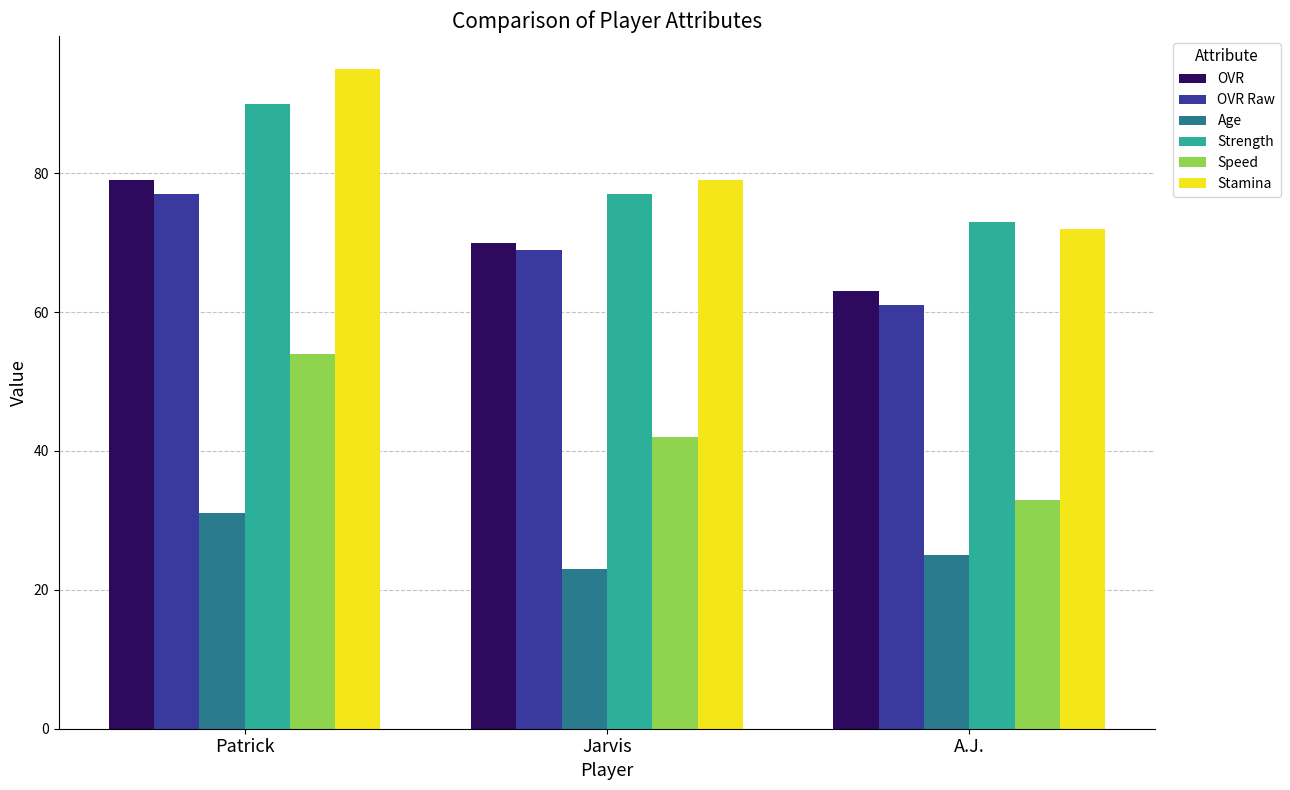

Read the Stamina value at Jarvis.

79